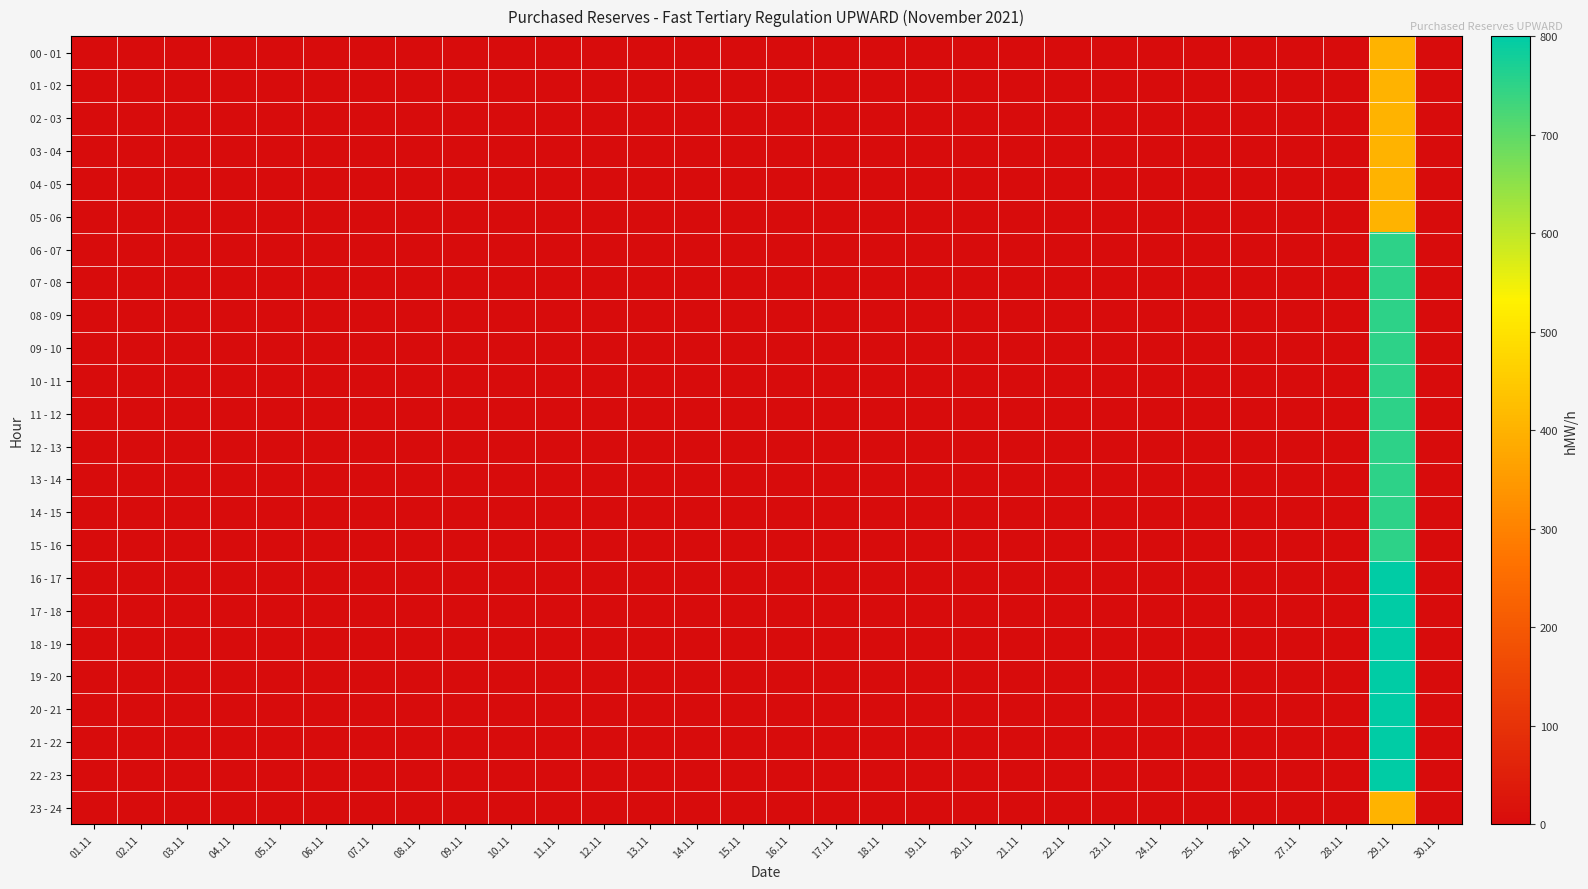

Rank the series at 06.11 from highest to lowest value.

00 - 01, 01 - 02, 02 - 03, 03 - 04, 04 - 05, 05 - 06, 06 - 07, 07 - 08, 08 - 09, 09 - 10, 10 - 11, 11 - 12, 12 - 13, 13 - 14, 14 - 15, 15 - 16, 16 - 17, 17 - 18, 18 - 19, 19 - 20, 20 - 21, 21 - 22, 22 - 23, 23 - 24